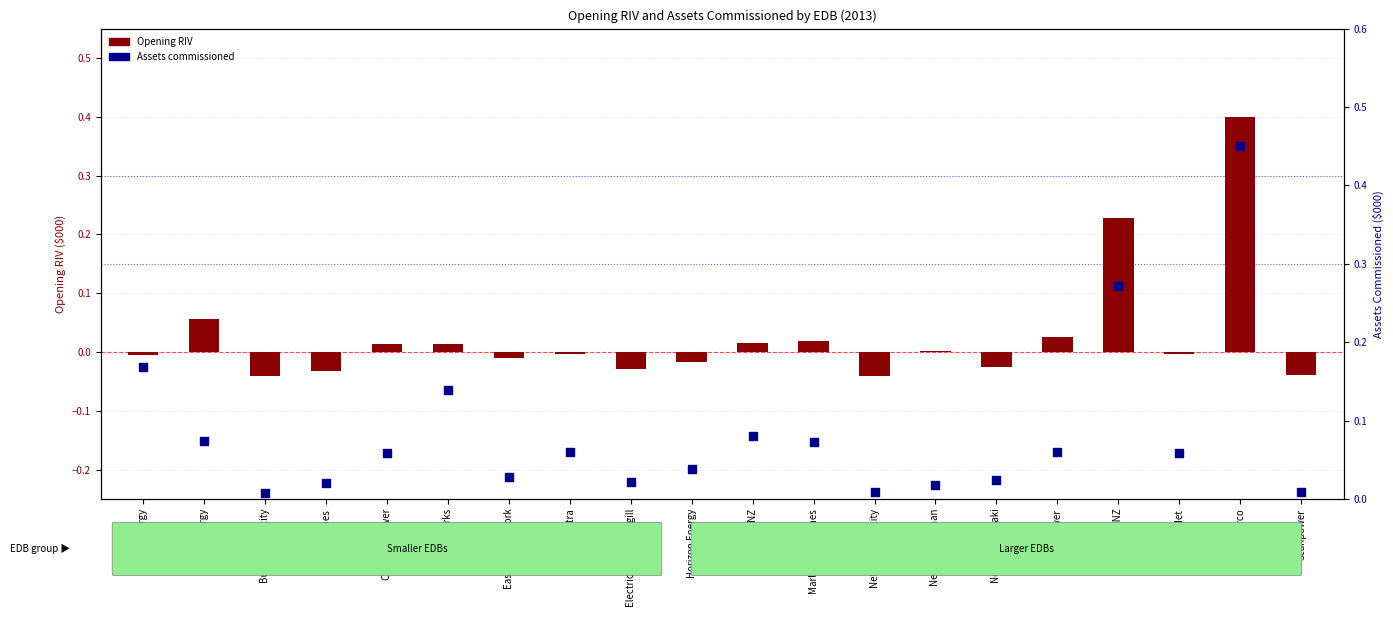

What are all the series names shown in the legend?

Opening RIV, Assets commissioned